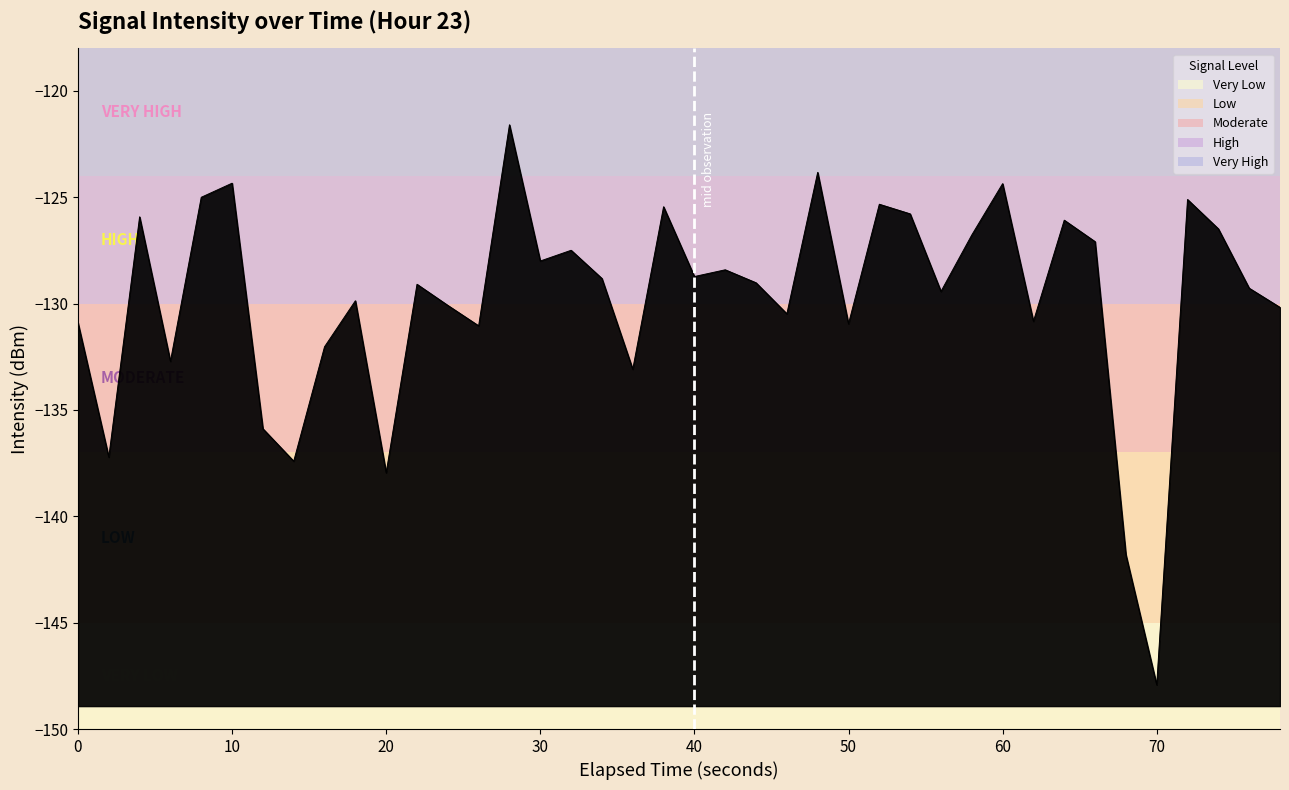

Which label corresponds to the smallest value in the chart?

70